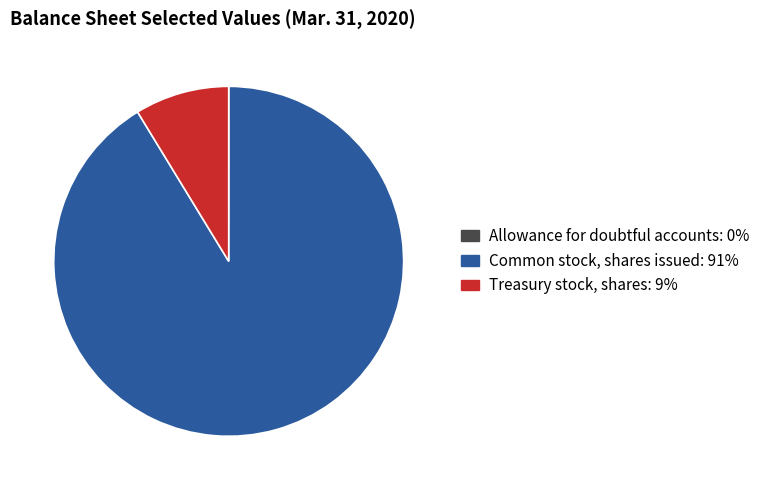

What is the largest slice in the pie chart?

Common stock, shares issued